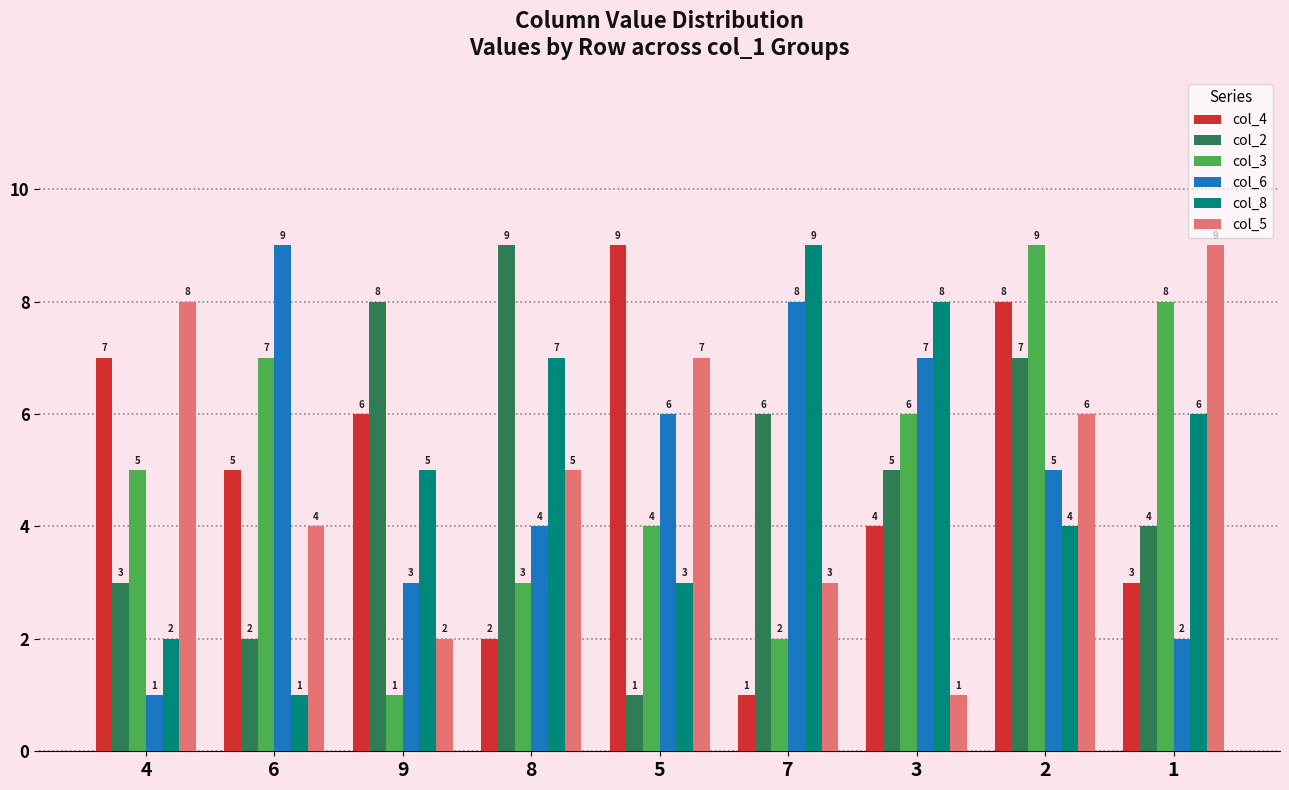

How many groups of bars are there?

9